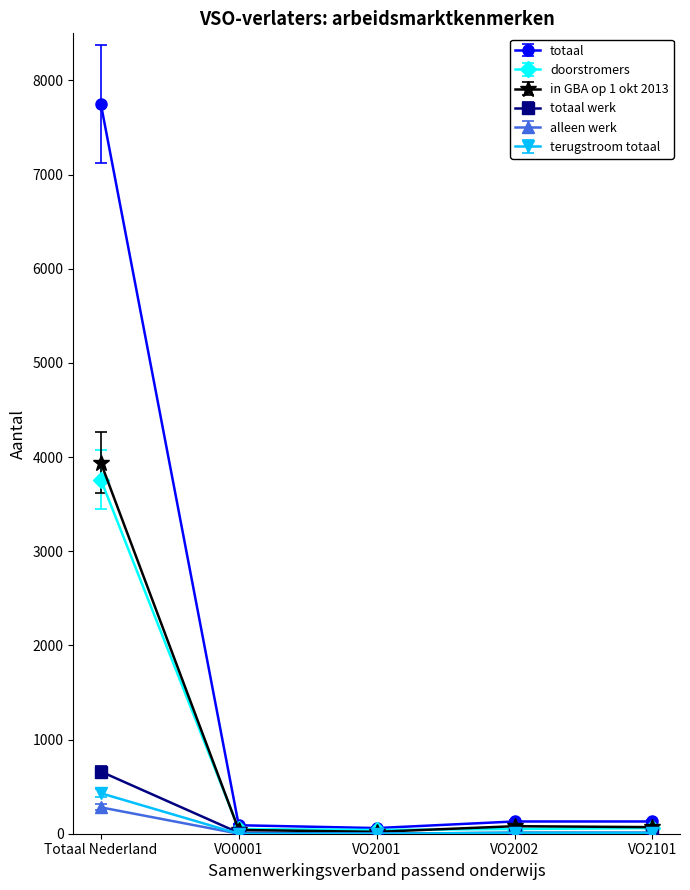

How many values in the totaal series are below 130?

2